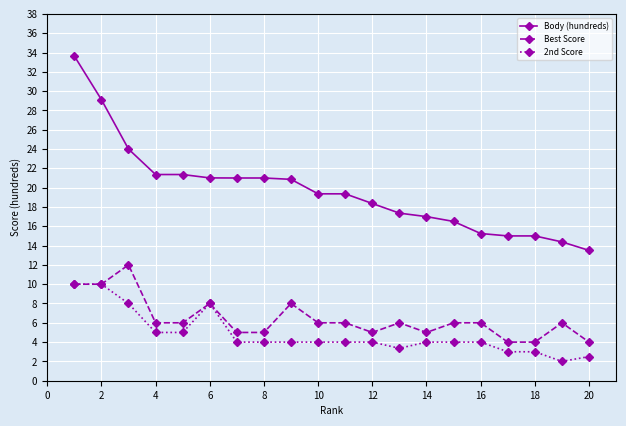

Rank the series by their maximum value, from highest to lowest.

Body (hundreds), Best Score, 2nd Score